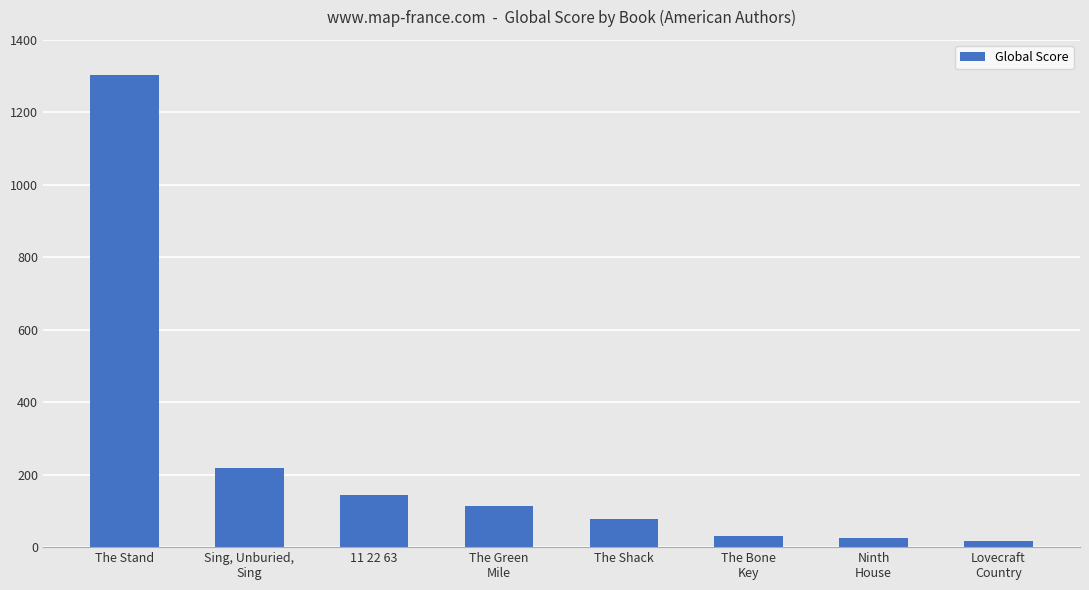

Reading left to right, transcribe all the data shown in this chart.

1302	218	145	113	78	30	24	18